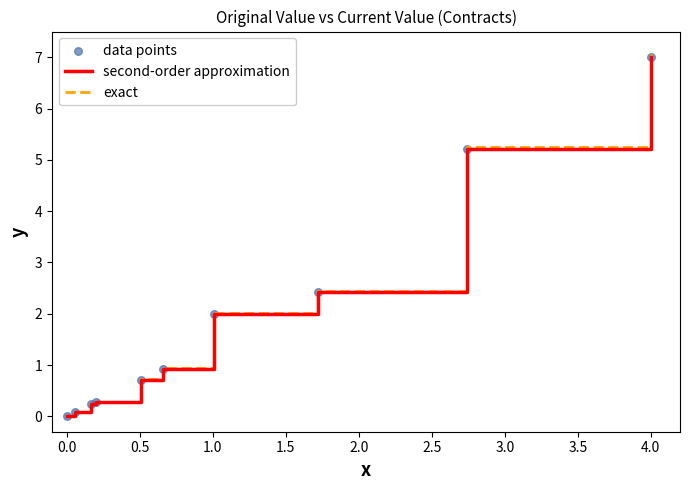

What is the maximum value for exact?

7.1